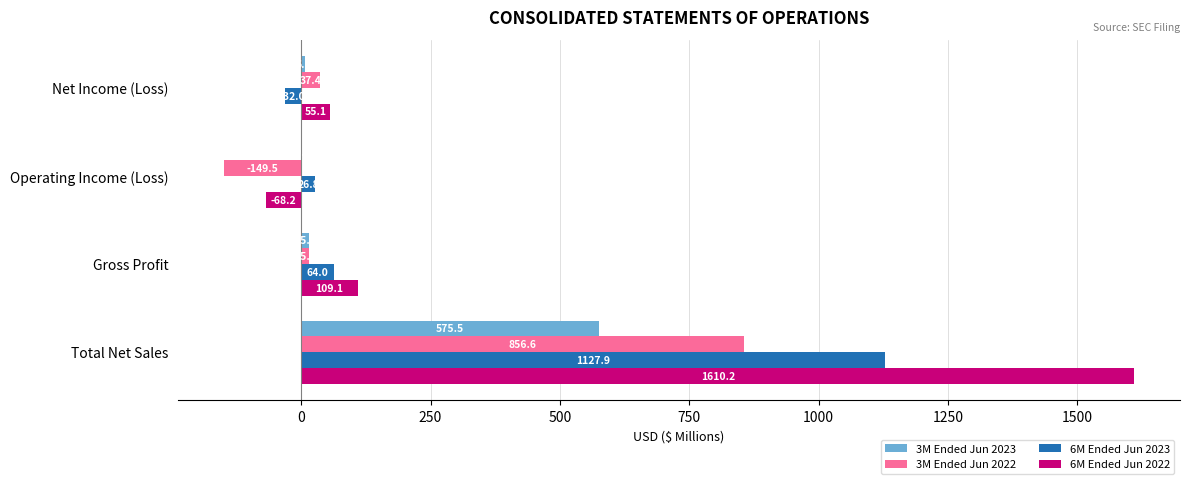

True or false: 6M Ended Jun 2023 has a value of 26.8 at Operating Income (Loss).

True